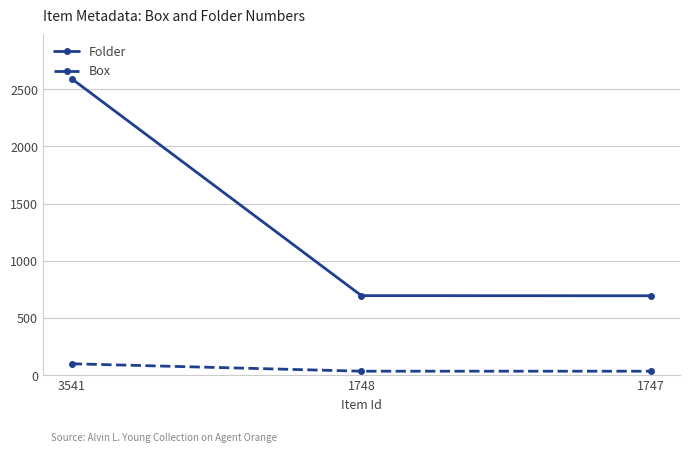

What is the highest value of the Folder series?

2592